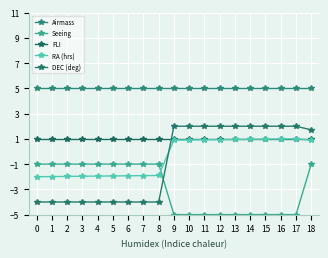

The value of FLI at 15 is 1.6. True or false?

False